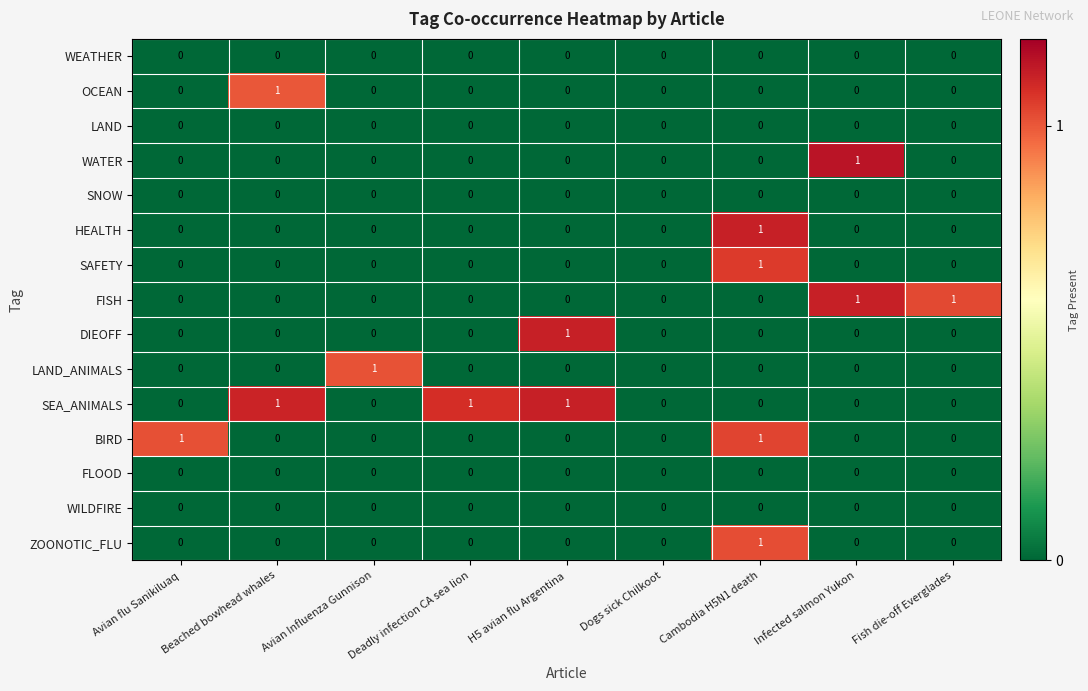

Which series has the largest total across all categories?

SEA_ANIMALS